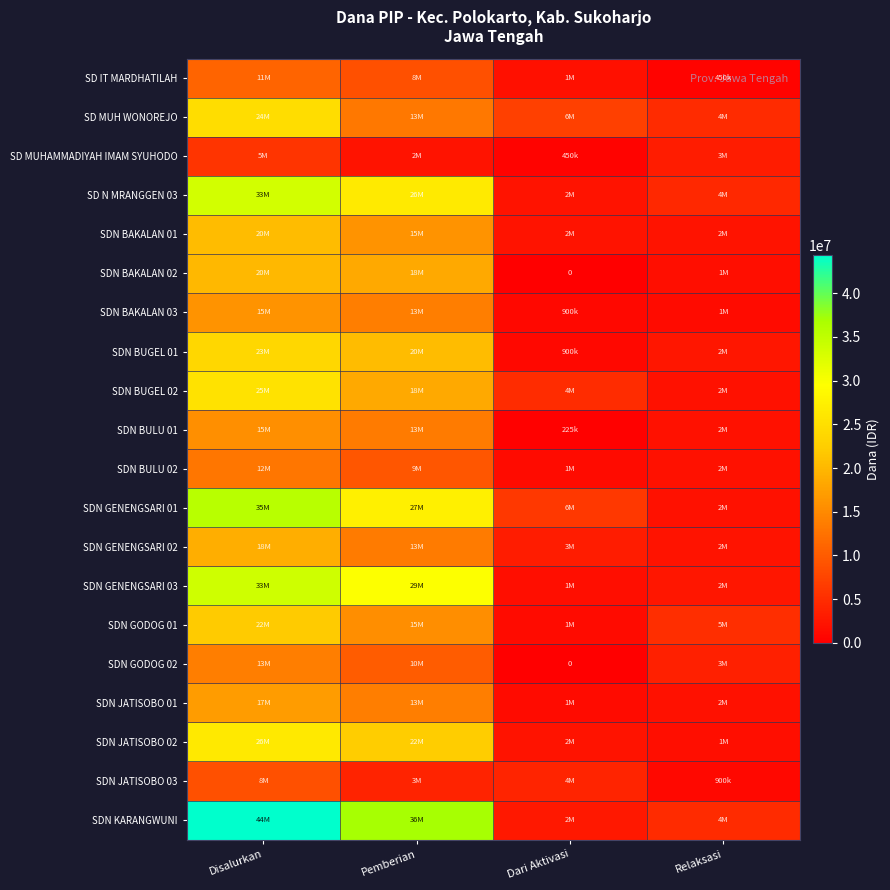

Which series has the widest spread of values?

SDN KARANGWUNI